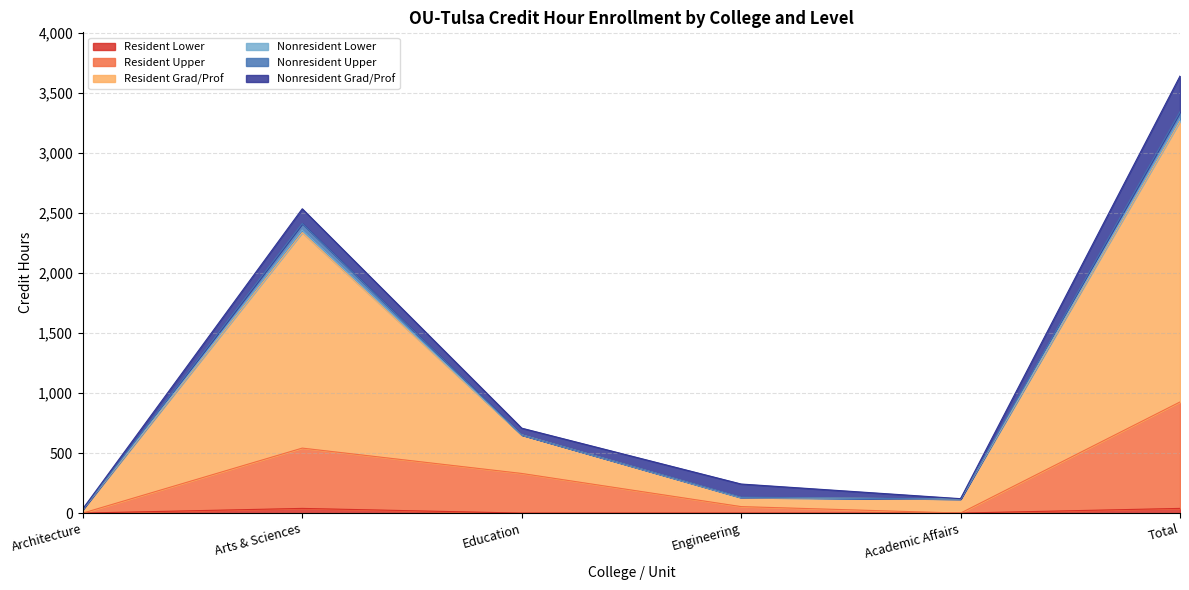

Which has a higher value, Academic Affairs or Arts & Sciences?

Arts & Sciences